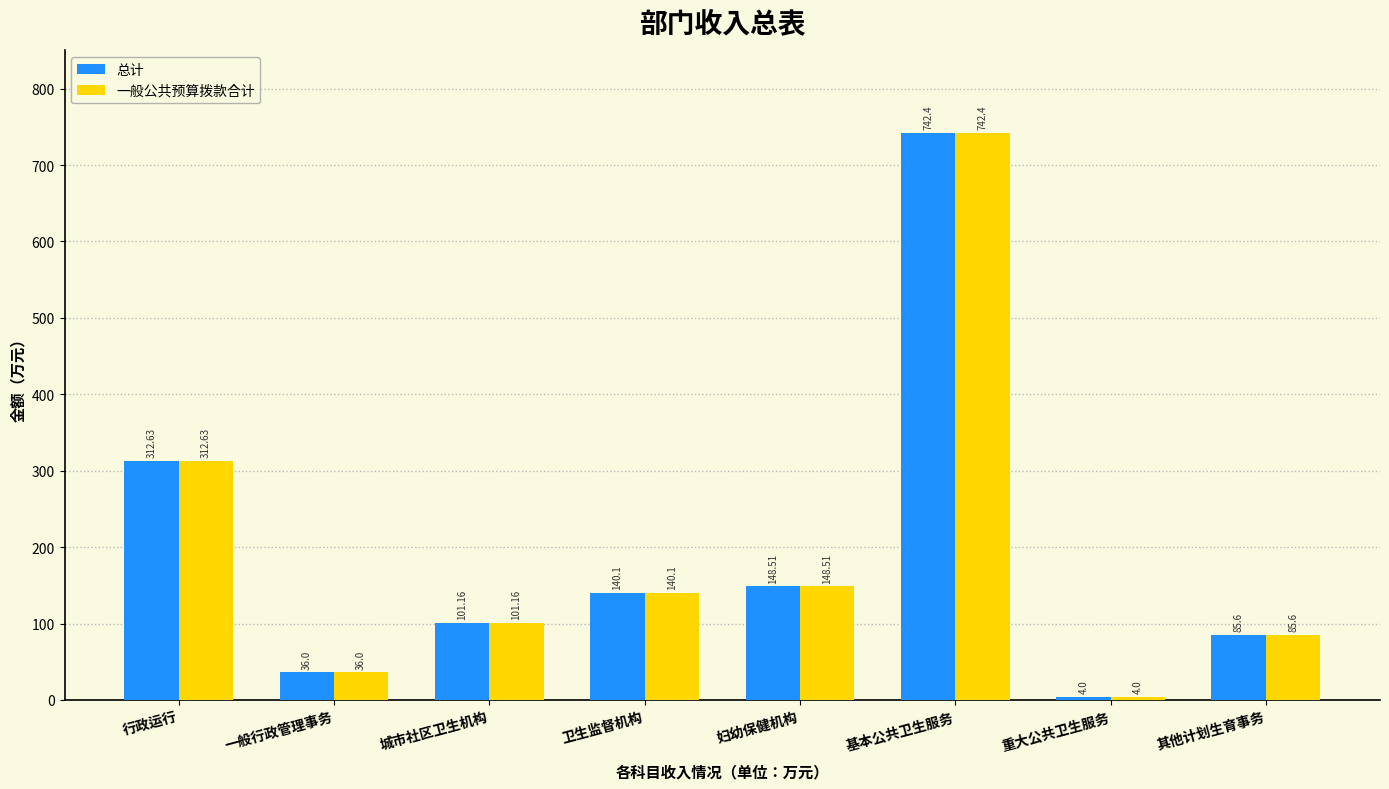

At which category does the chart reach its minimum across all series?

重大公共卫生服务